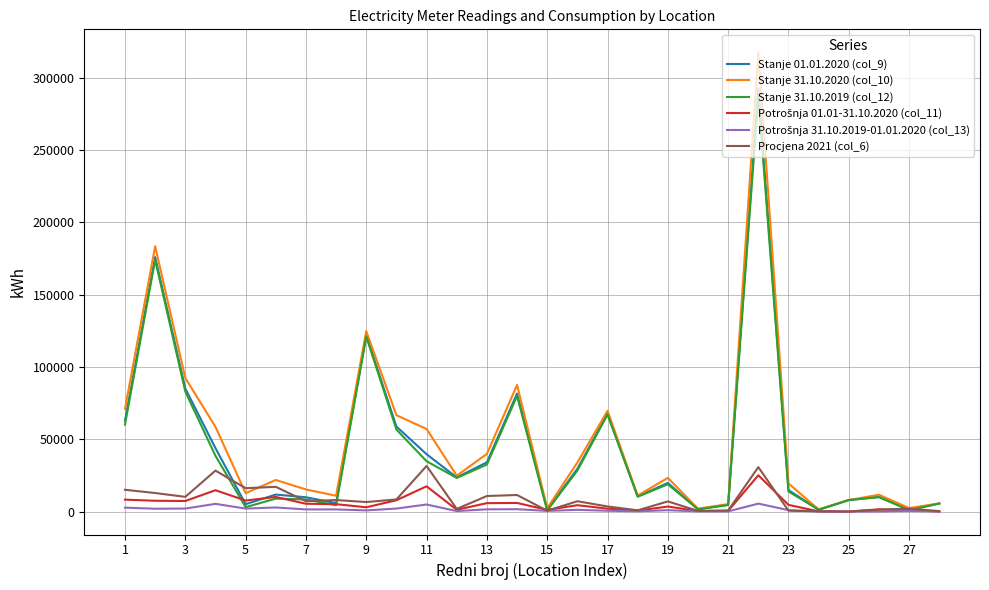

Which series has the widest spread of values?

Stanje 31.10.2020 (col_10)